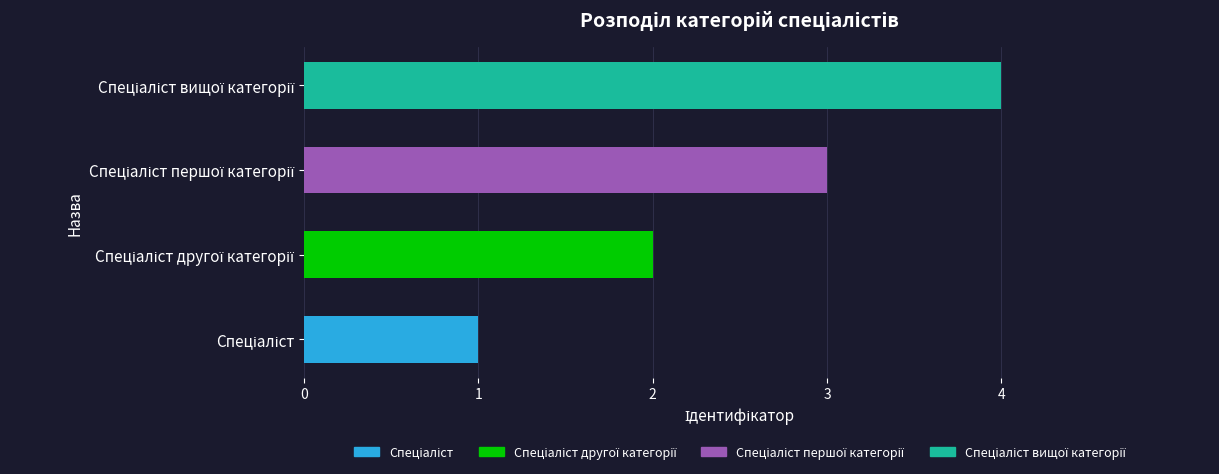

How many bars are there in total?

4